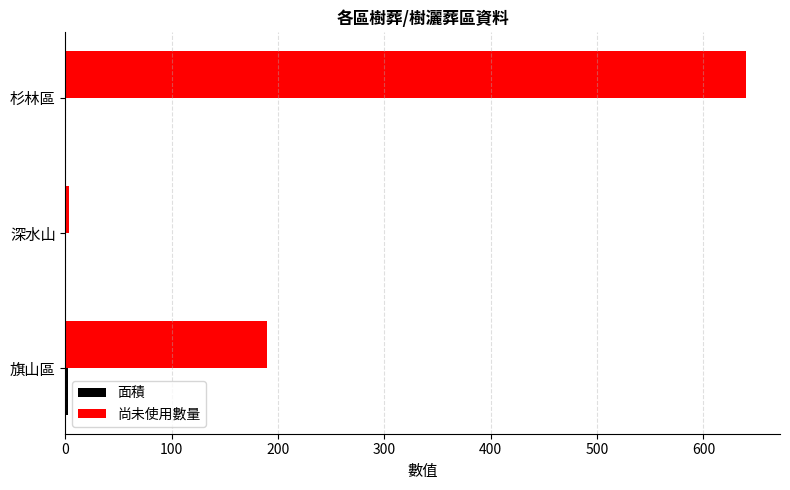

At which category does the chart reach its peak across all series?

杉林區